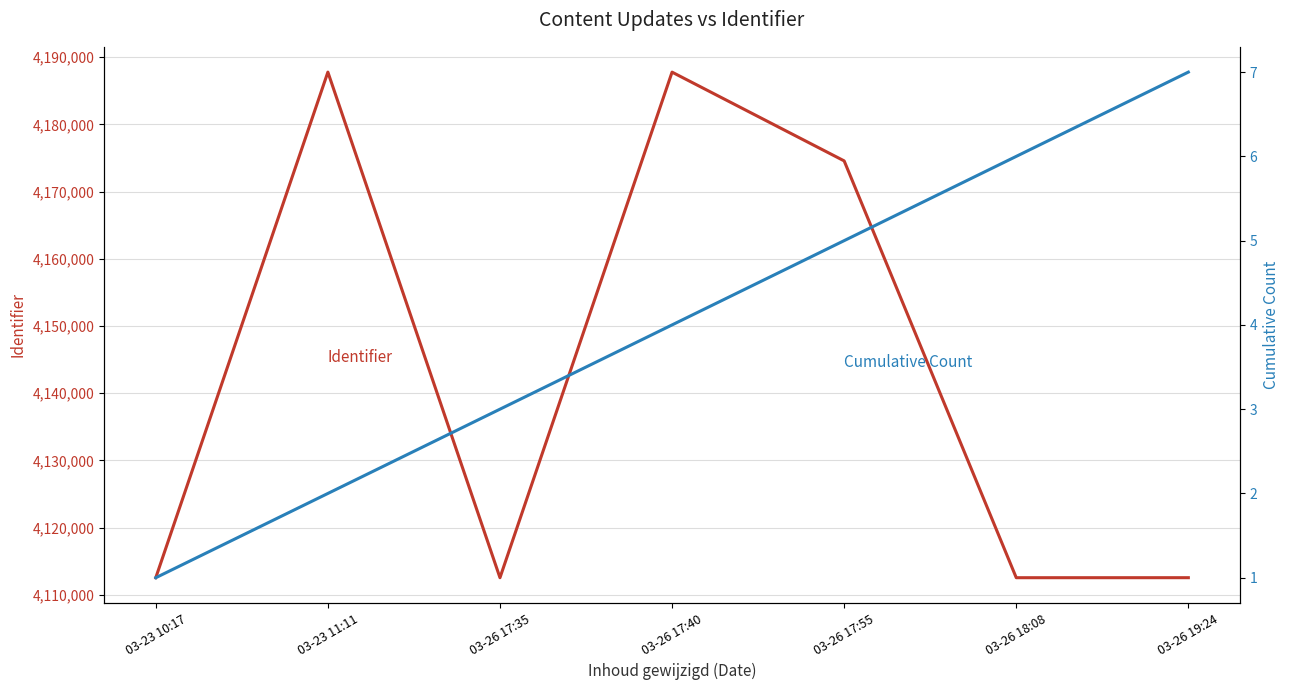

What is the spread (max minus min) of values at 03-23 10:17?

4112544